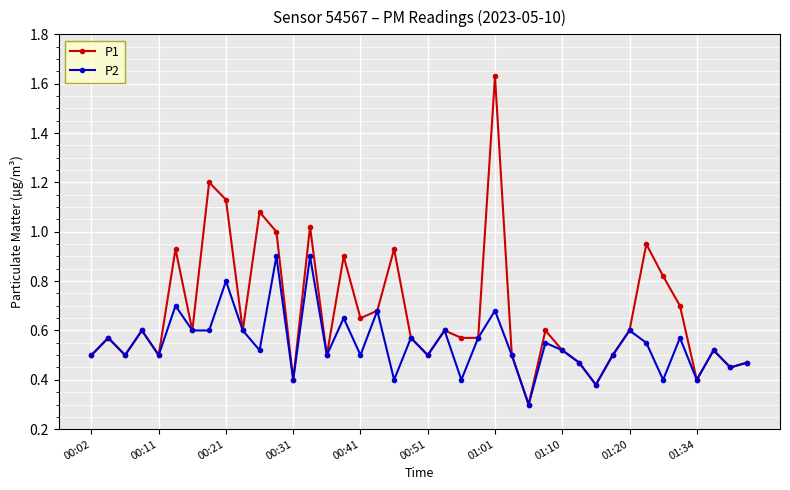

Which series has the largest total across all categories?

P1